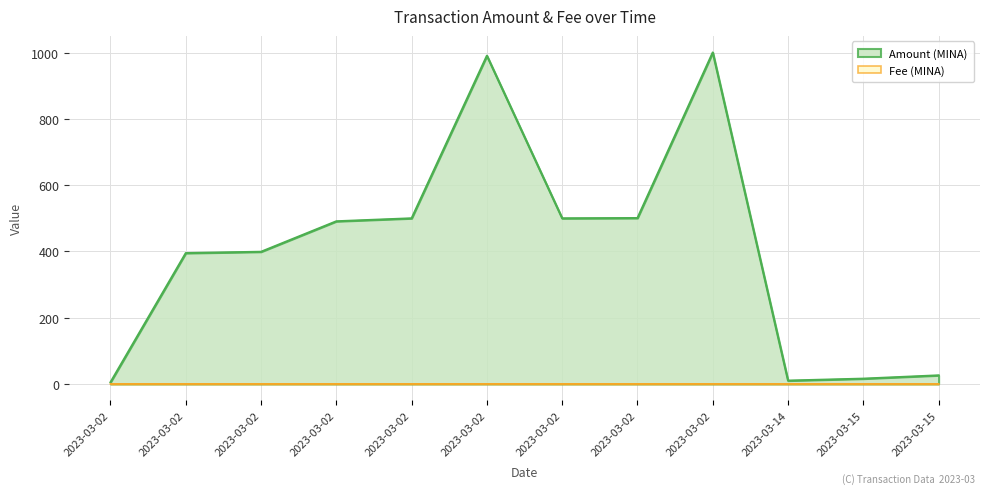

Is the value of Amount at 2023-03-02 greater than the value of Fee at 2023-03-02?

Yes